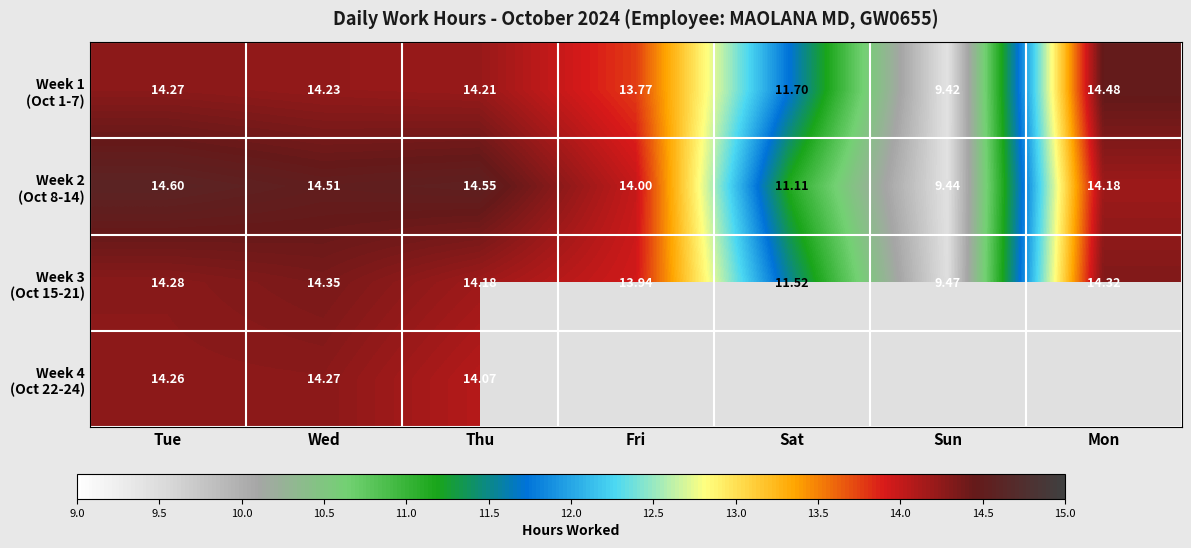

How many data points in Week 1 (Oct 1-7) are above 14?

4